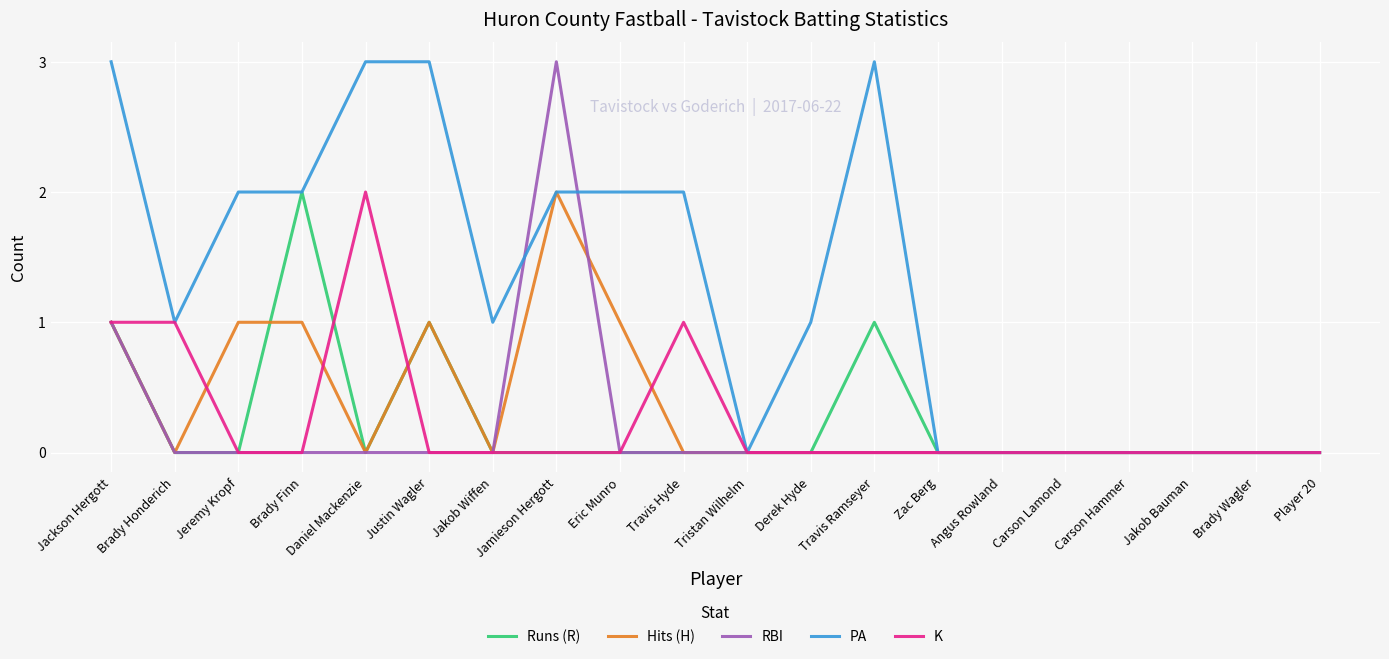

What is the sum of all PA values?

25